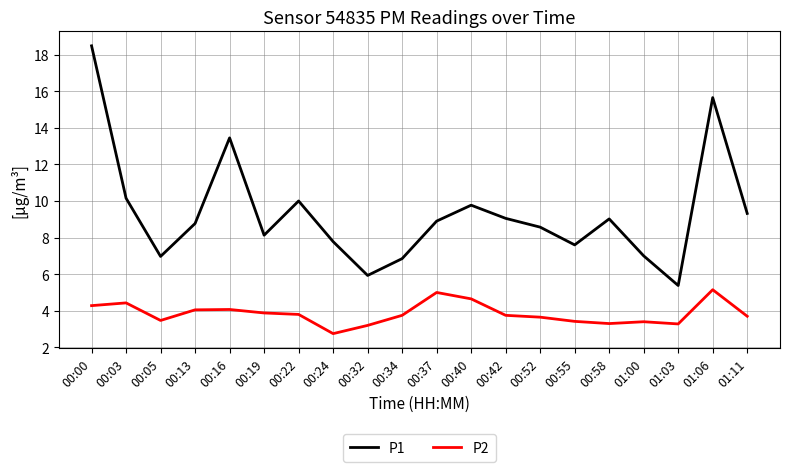

Rank the series by their average value, from lowest to highest.

P2, P1